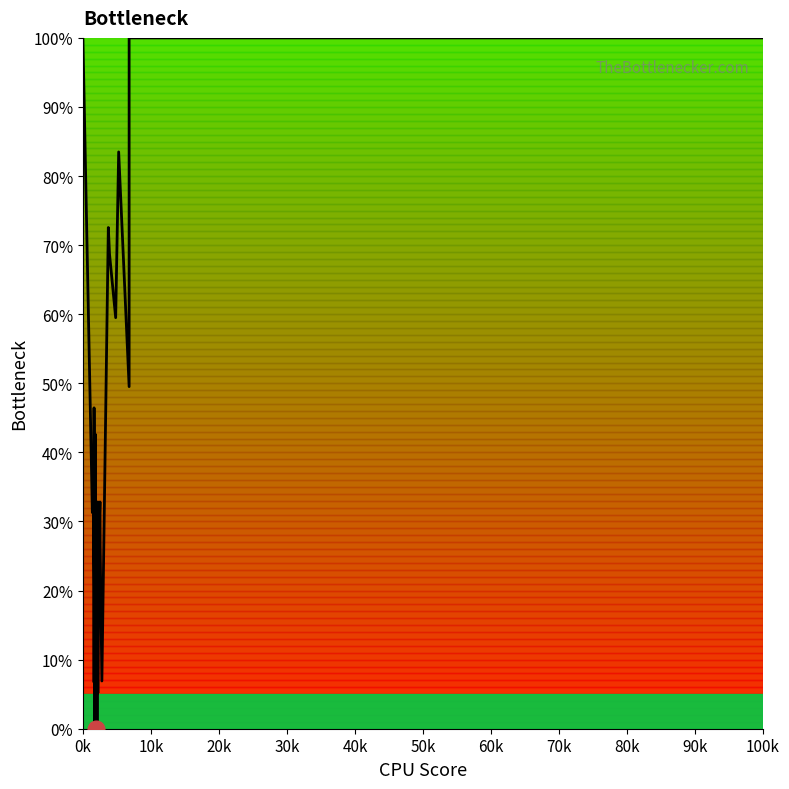

Is it true that the value at 100k is 100.0?

True